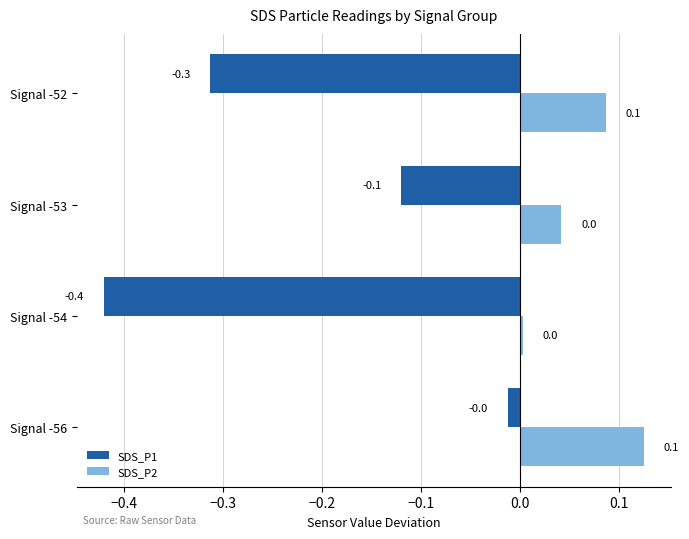

List the labels in order of SDS_P1 value, largest first.

Signal -56, Signal -53, Signal -52, Signal -54